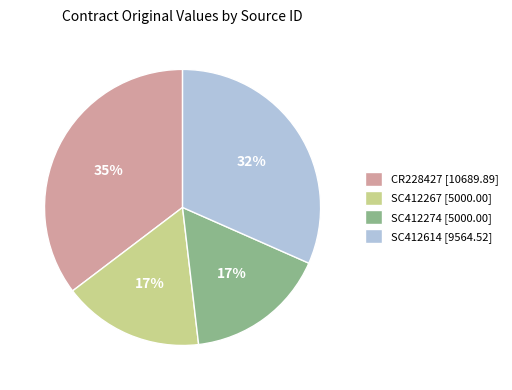

To the nearest percent, what is the average slice percentage?

25%